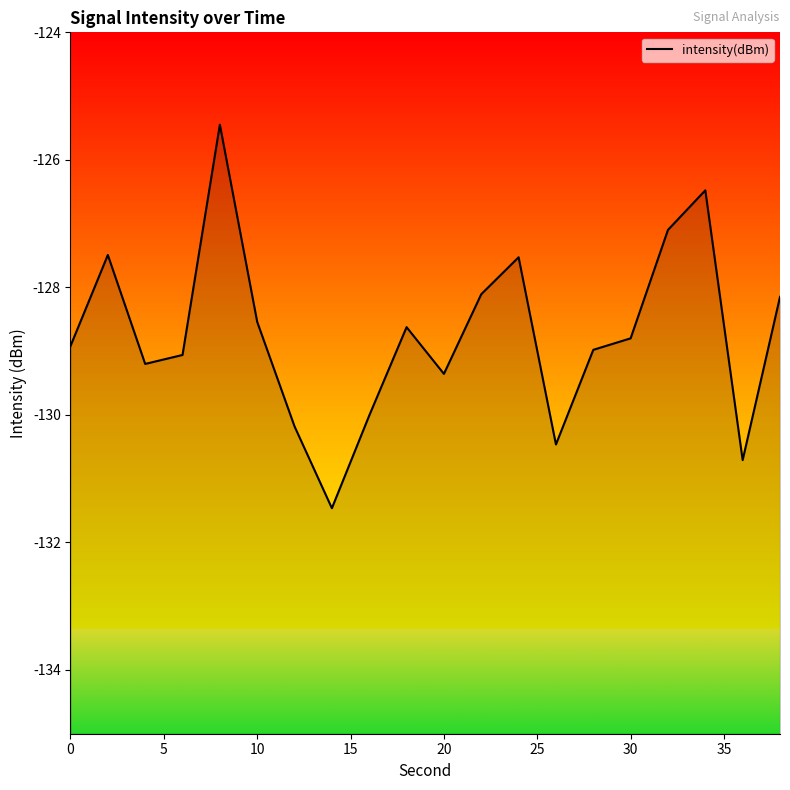

Reading left to right, transcribe all the data shown in this chart.

-128.9	-127.5	-129.2	-129.1	-125.4	-128.5	-130.2	-131.5	-130.0	-128.6	-129.4	-128.1	-127.5	-130.5	-129.0	-128.8	-127.1	-126.5	-130.7	-128.1